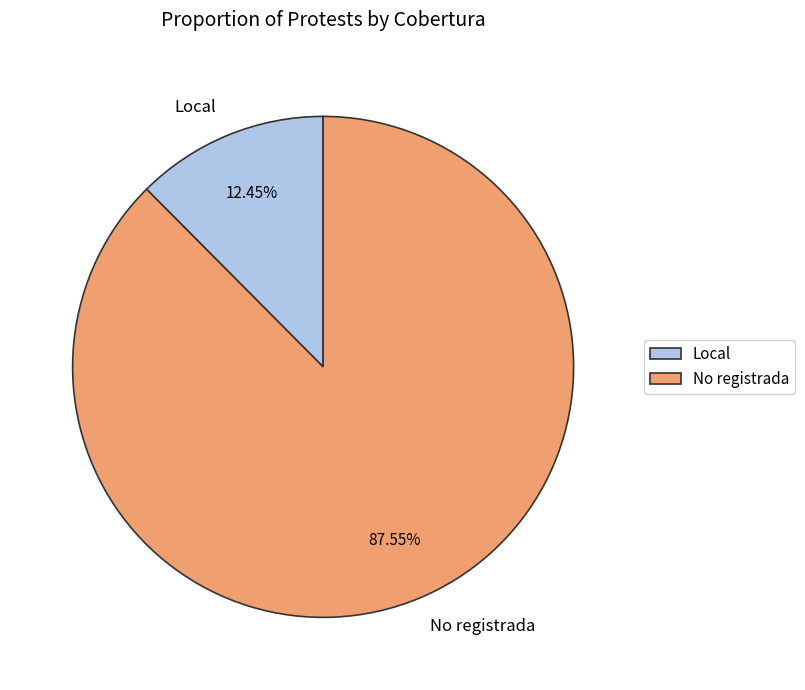

What is the largest slice in the pie chart?

No registrada